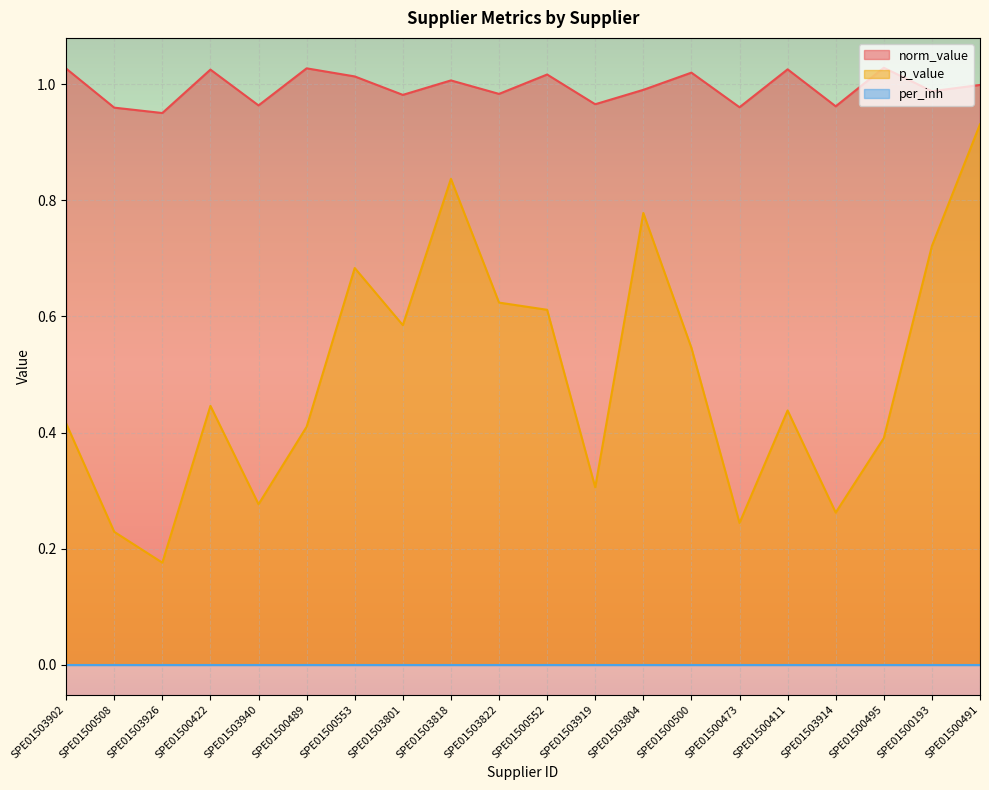

Which series has the widest spread of values?

p_value